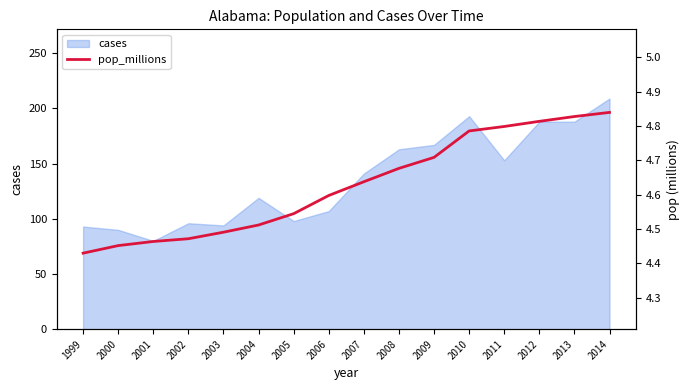

Read the value at 2001.

4.5